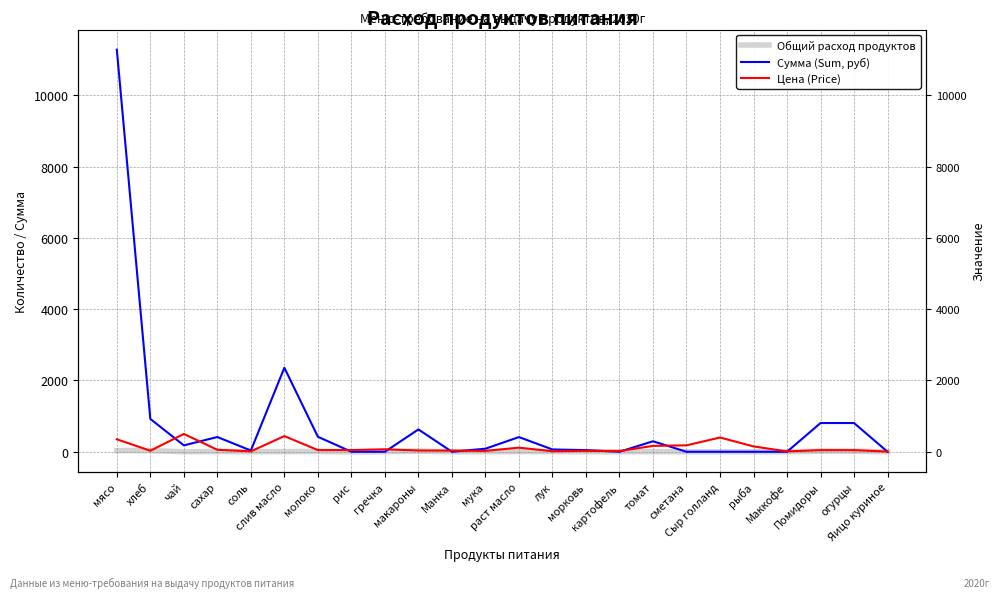

How many intersections are there between Цена (Price) and Сумма (Sum, руб)?

11